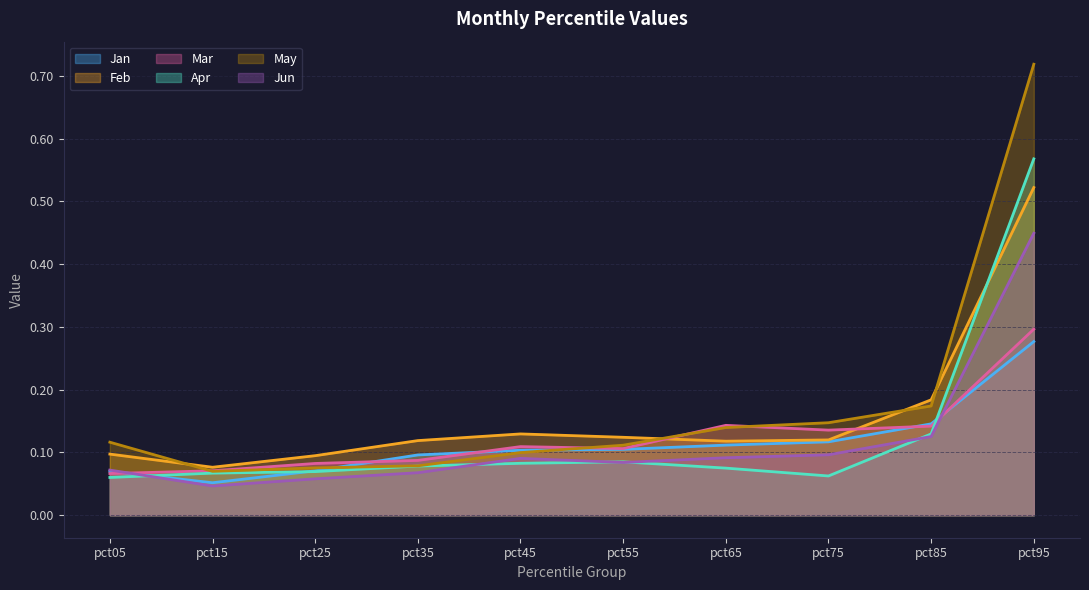

What is the difference between the maximum and minimum values in the Apr series?

0.5